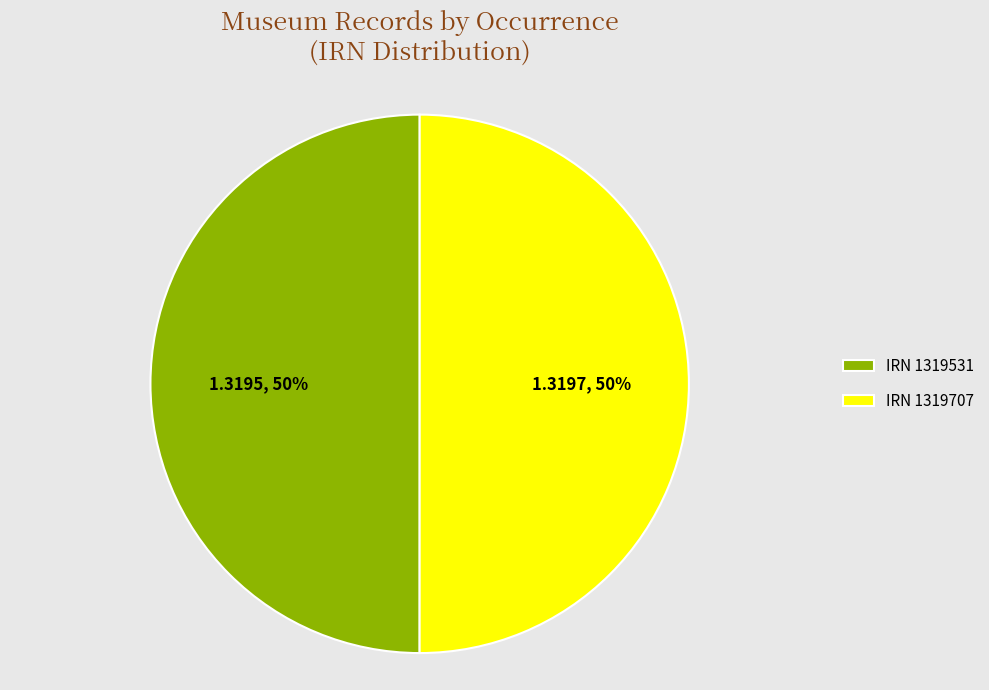

Do IRN 1319707 and IRN 1319531 together represent more than half of the pie?

Yes